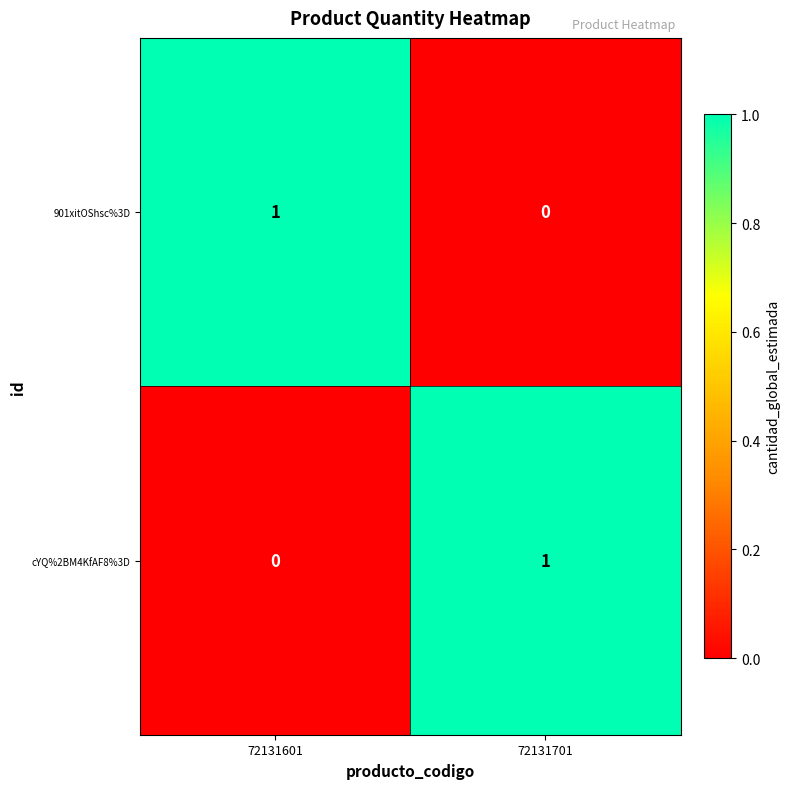

What is the total value across all series at 72131701?

1